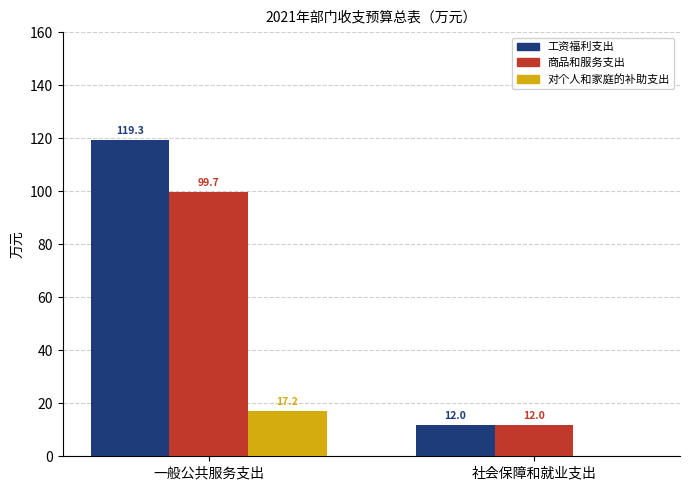

Which series has the largest total across all categories?

工资福利支出